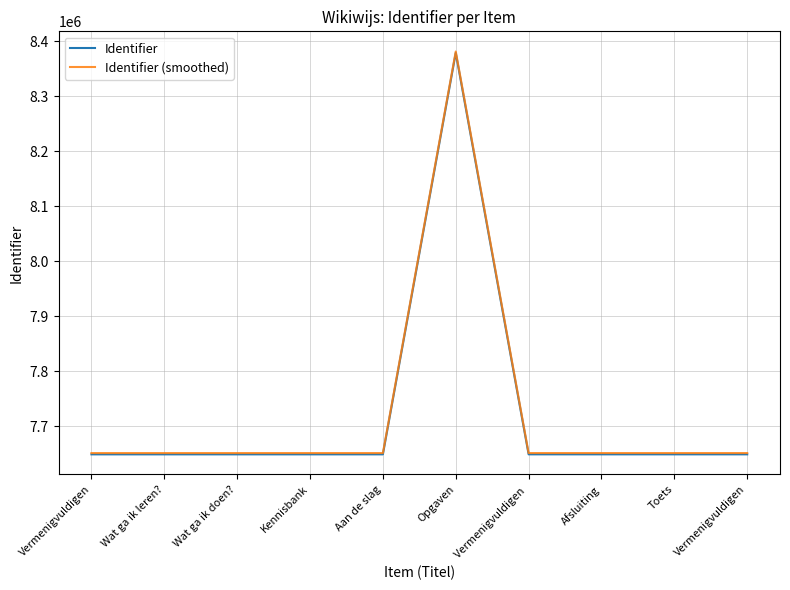

What are all the series names shown in the legend?

Identifier, Identifier (smoothed)